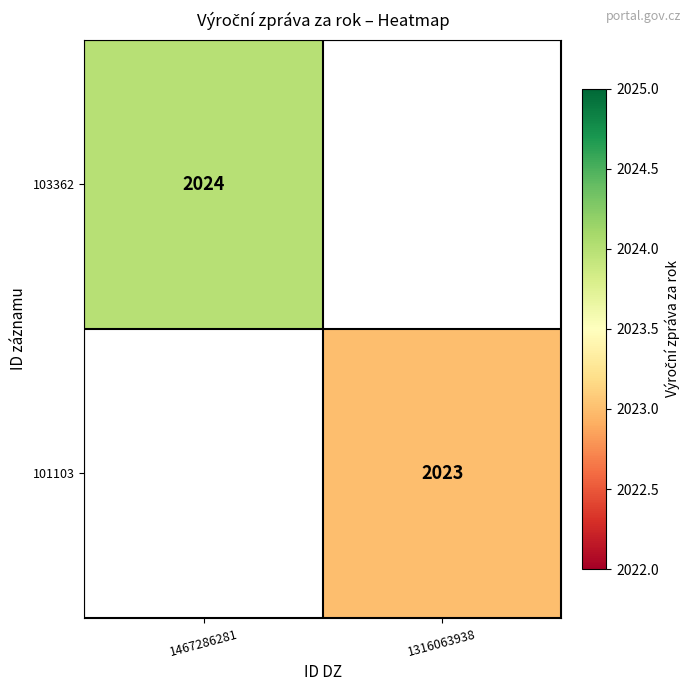

At how many categories does at least one series exceed 2023?

1